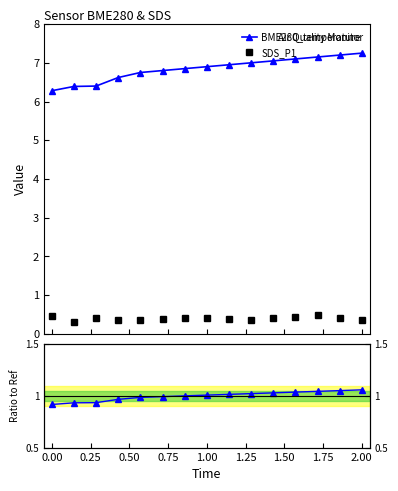

True or false: SDS_P1 has more than 0 interior local peaks.

True